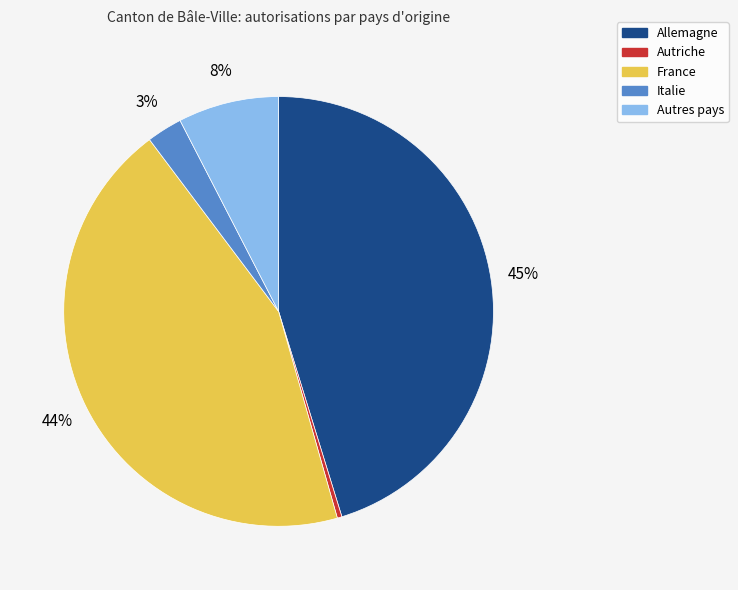

Which has a higher value, Allemagne or France?

Allemagne